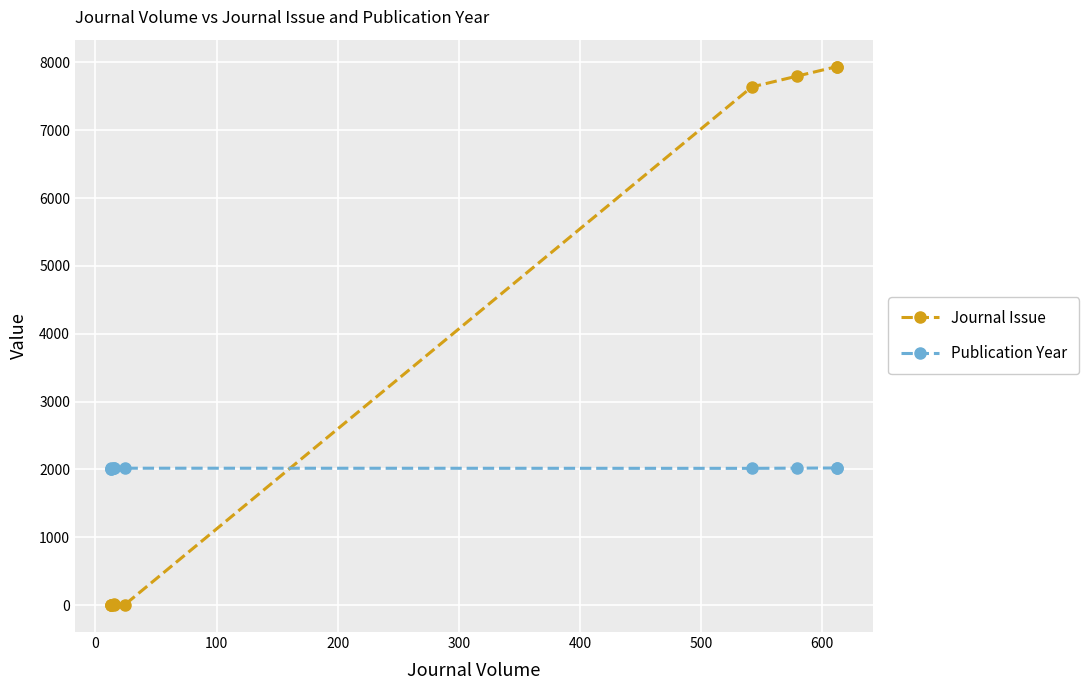

Which series has the largest total across all categories?

Journal Issue